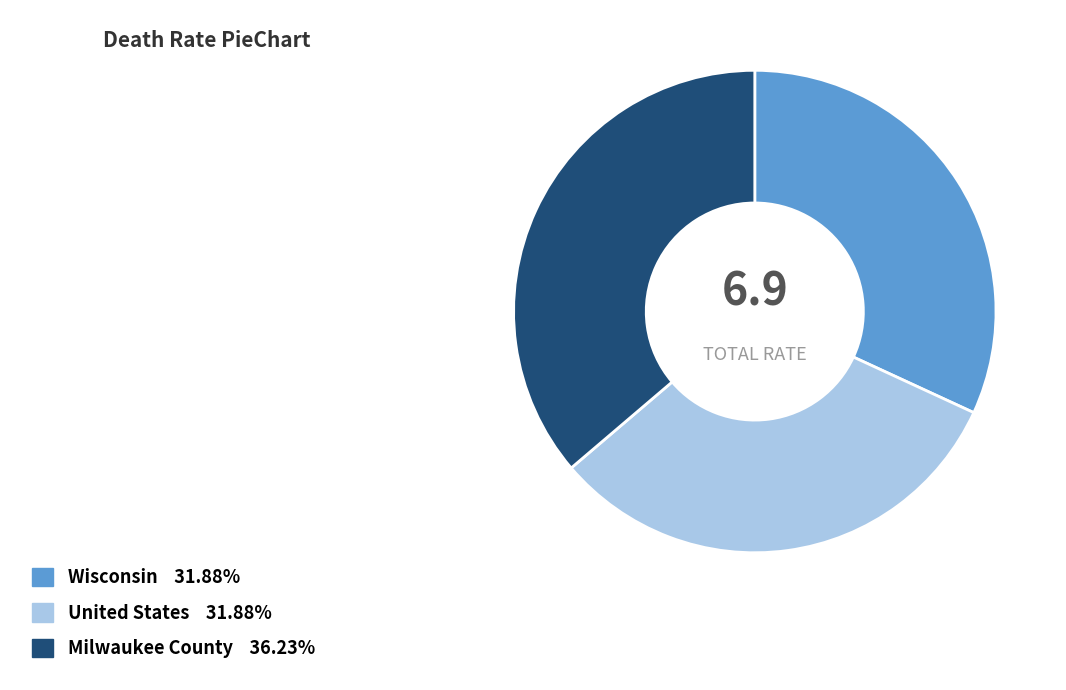

Is there a majority slice in this chart?

No